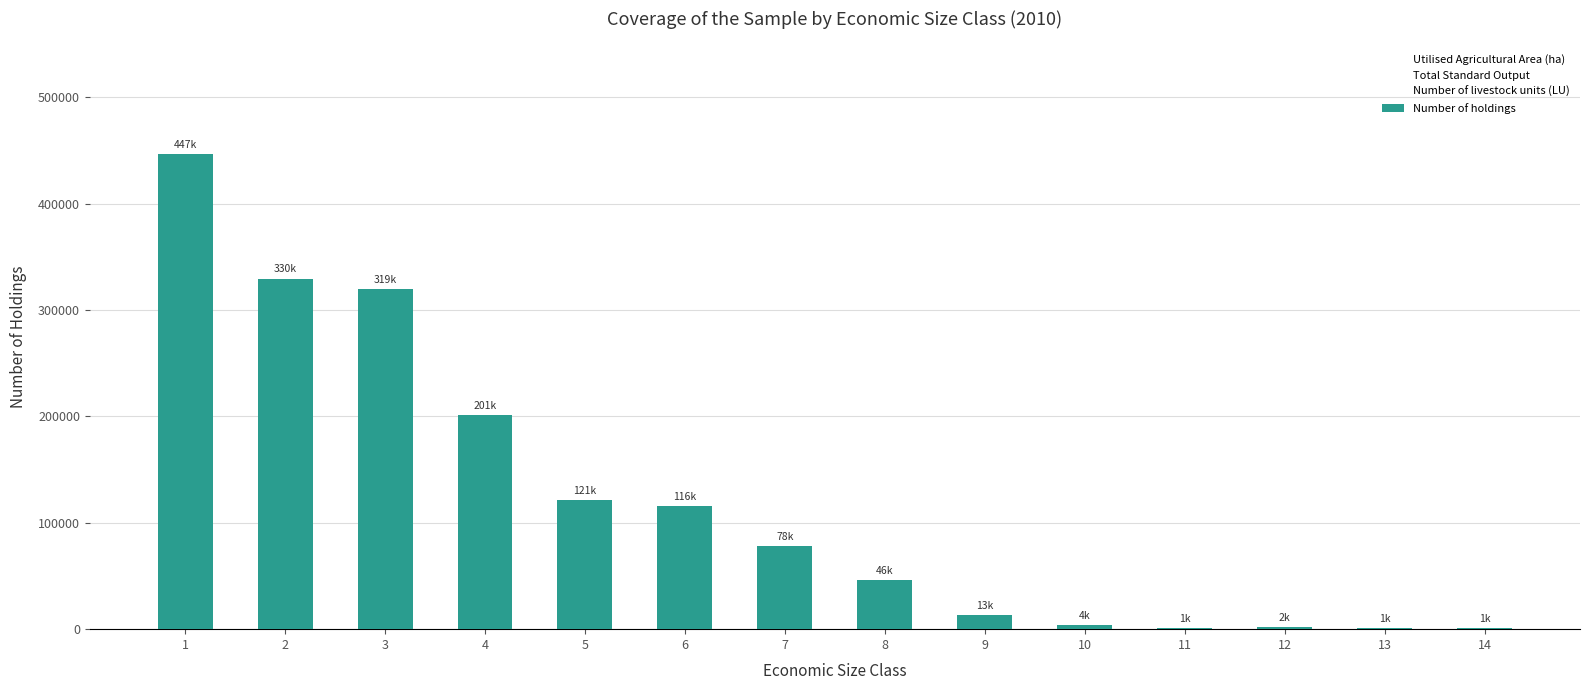

Is it true that the value at 2 is 74279.6?

False